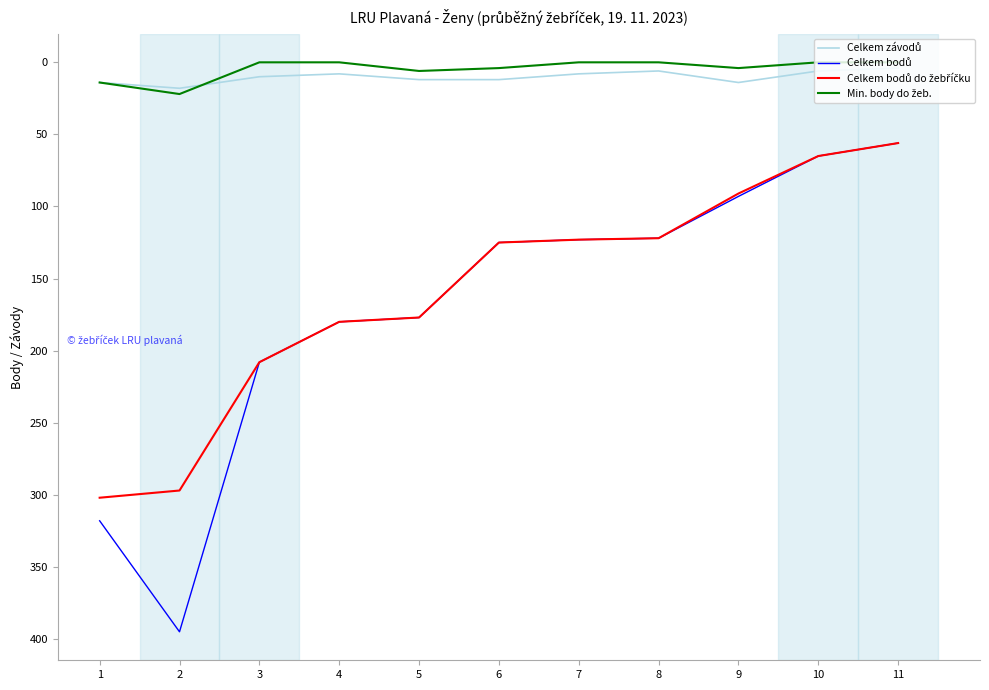

Does the chart have visible grid lines?

No